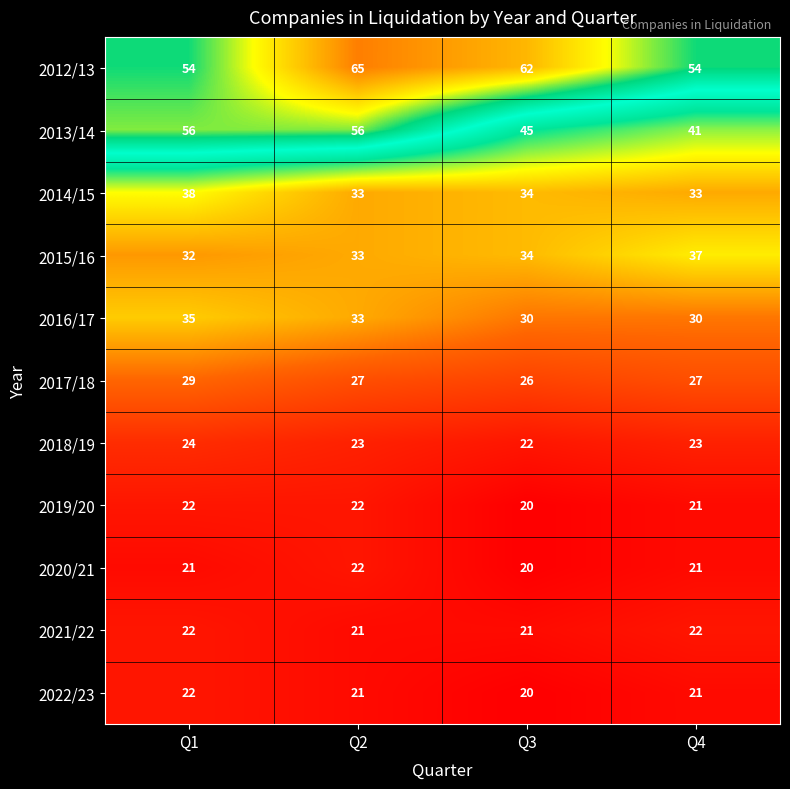

What is the difference between the maximum and minimum values in the 2014/15 series?

5